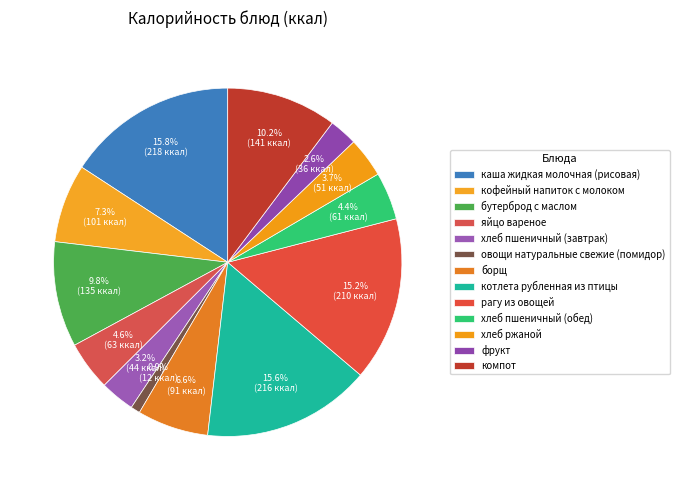

Count the number of slices in the pie.

13